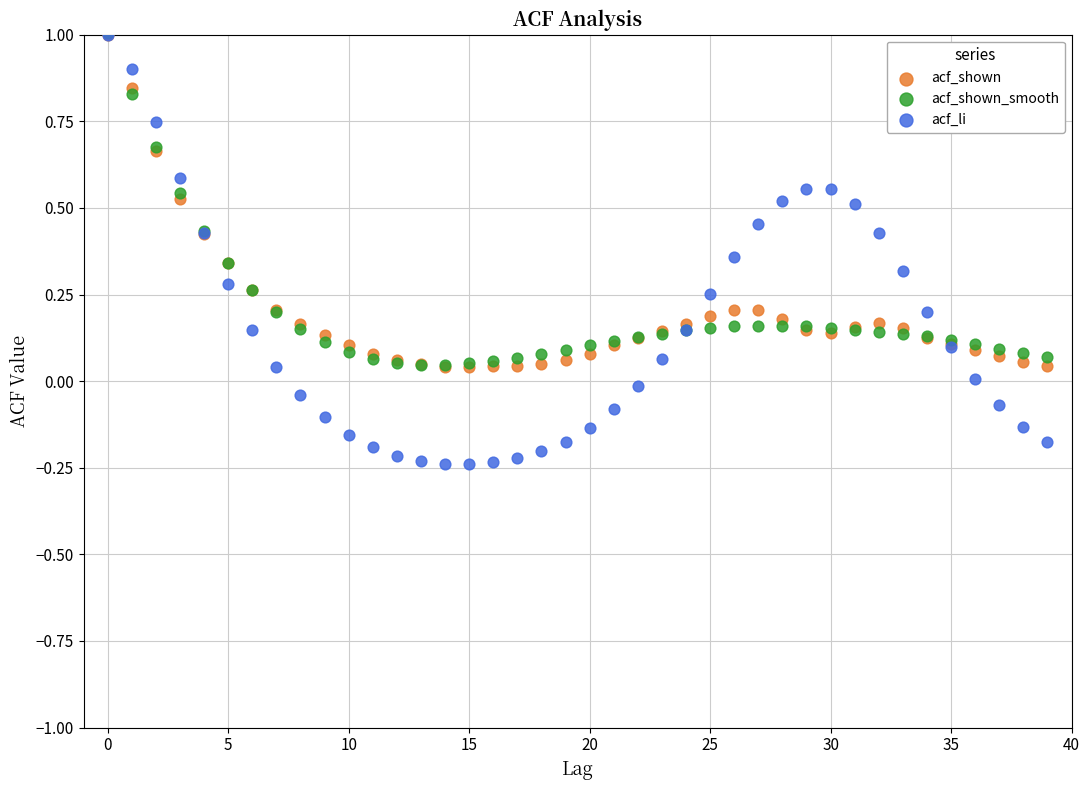

What are all the series names shown in the legend?

acf_shown, acf_shown_smooth, acf_li